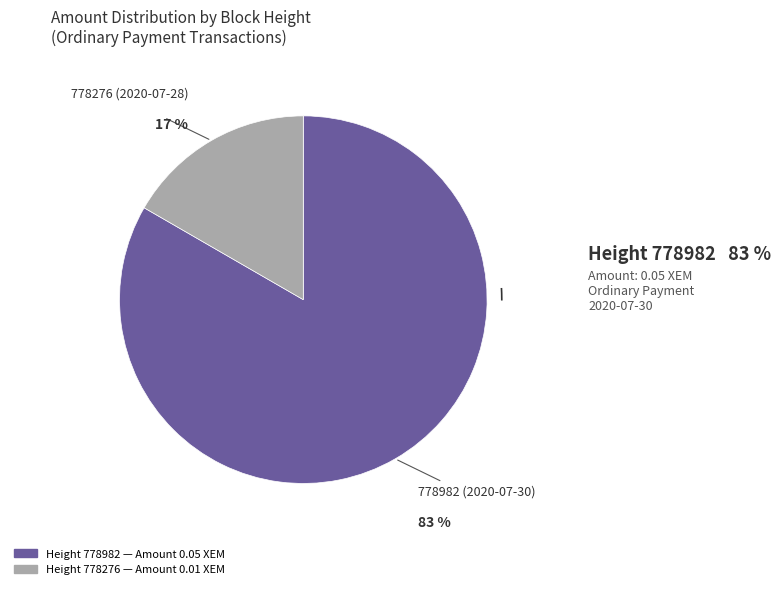

To the nearest percent, what portion does 778982 represent?

83%